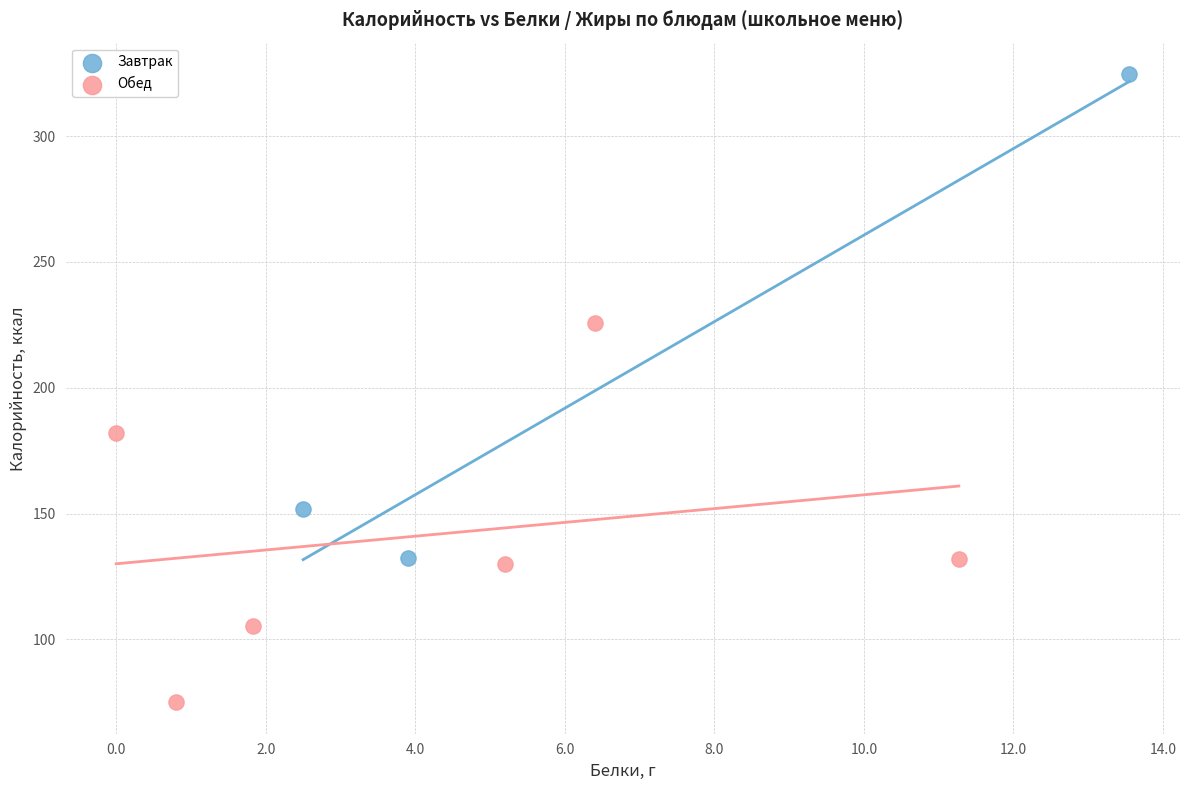

What are all the series names shown in the legend?

Завтрак, Обед